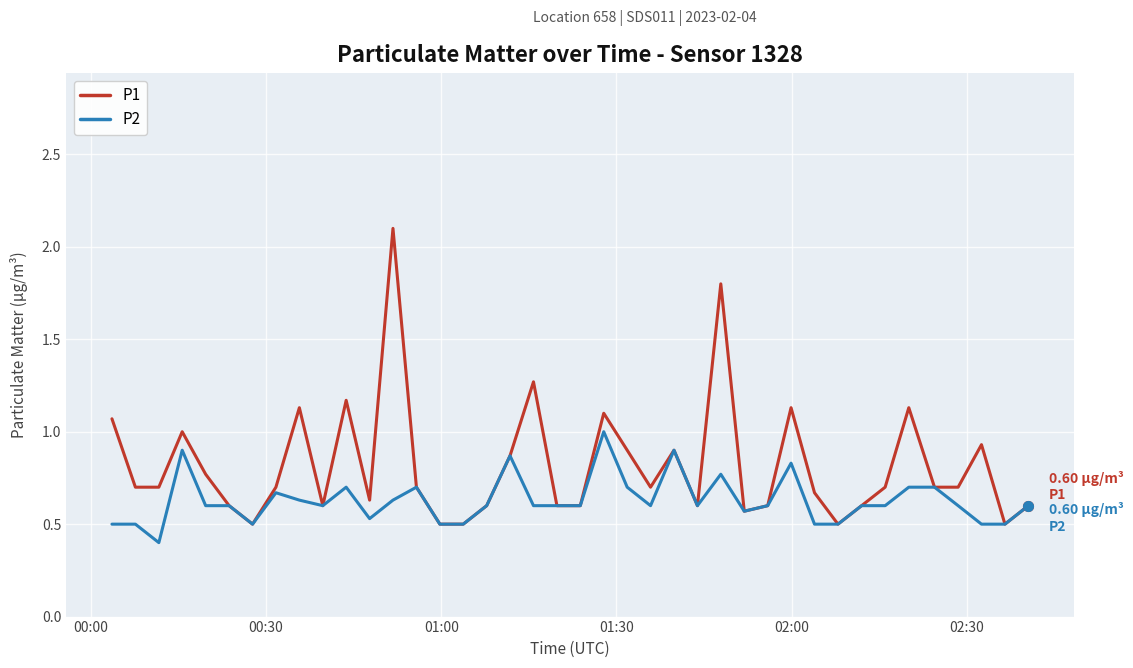

Rank the series by their maximum value, from lowest to highest.

P2, P1